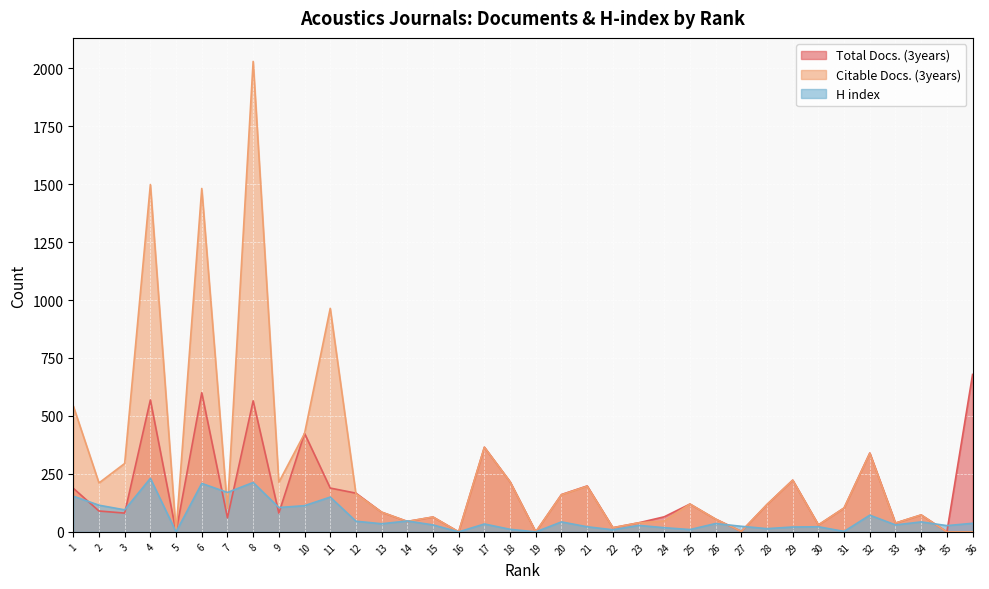

Does the chart display data point markers on the line(s)?

No